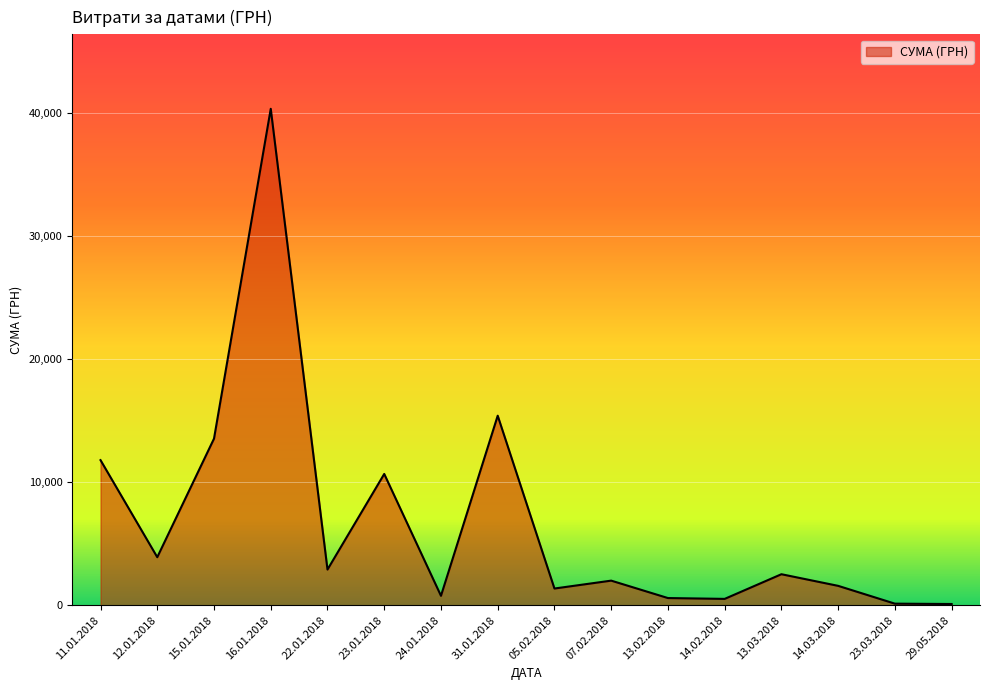

Which label corresponds to the largest value in the chart?

16.01.2018